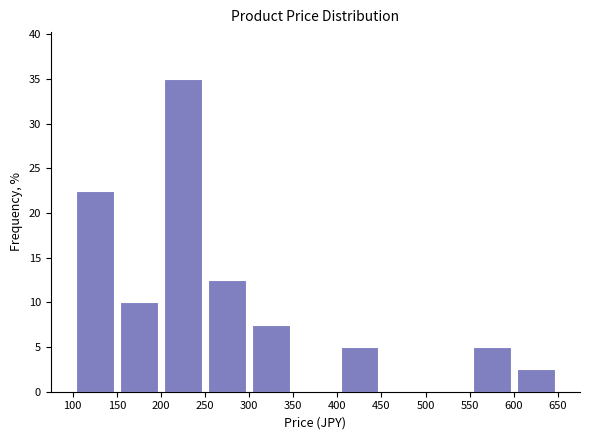

Reading left to right, transcribe this chart: for each bar, give the range it covers on the x-axis and its height. The values are not printed on the chart, so give them approximately, as read against the axis.

100 to 150: 22.5
150 to 200: 10.0
200 to 250: 35.0
250 to 300: 12.5
300 to 350: 7.5
350 to 400: 0
400 to 450: 5.0
450 to 500: 0
500 to 550: 0
550 to 600: 5.0
600 to 650: 2.5